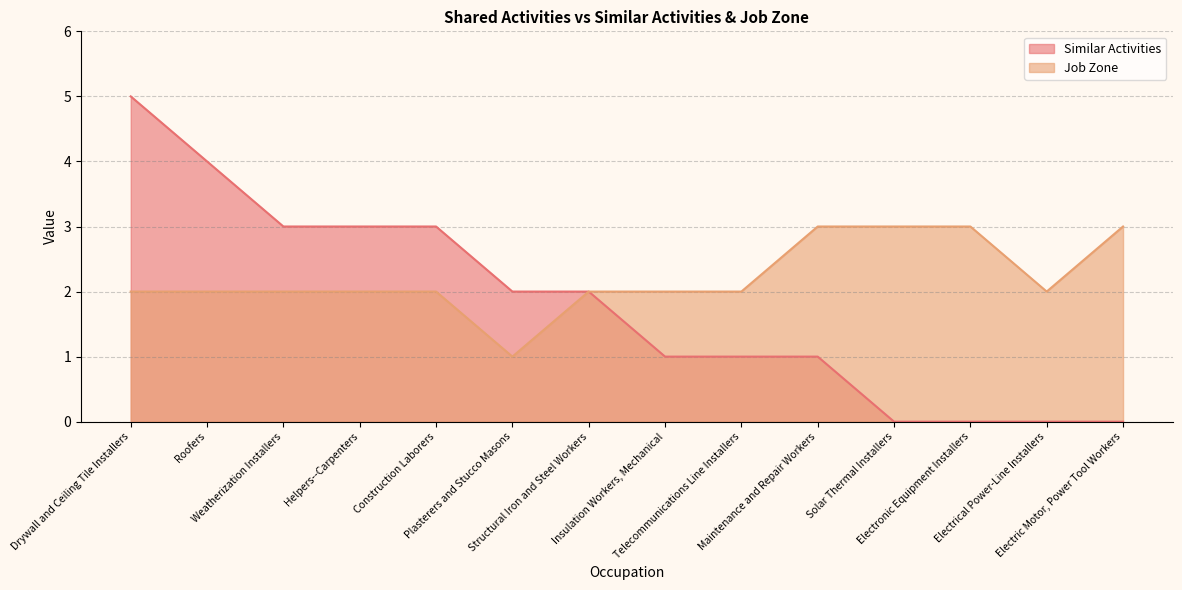

How many lines are shown in the chart?

2